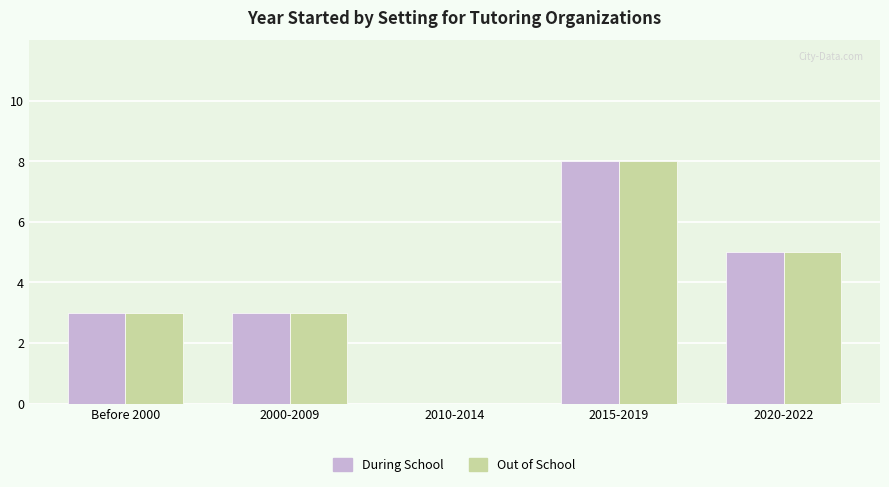

Is the value of During School at 2010-2014 greater than the value of Out of School at 2020-2022?

No